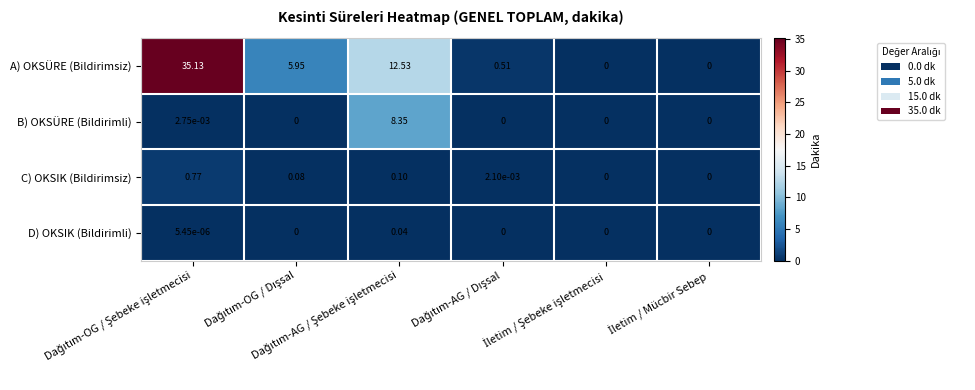

What is the greatest value displayed?

35.1